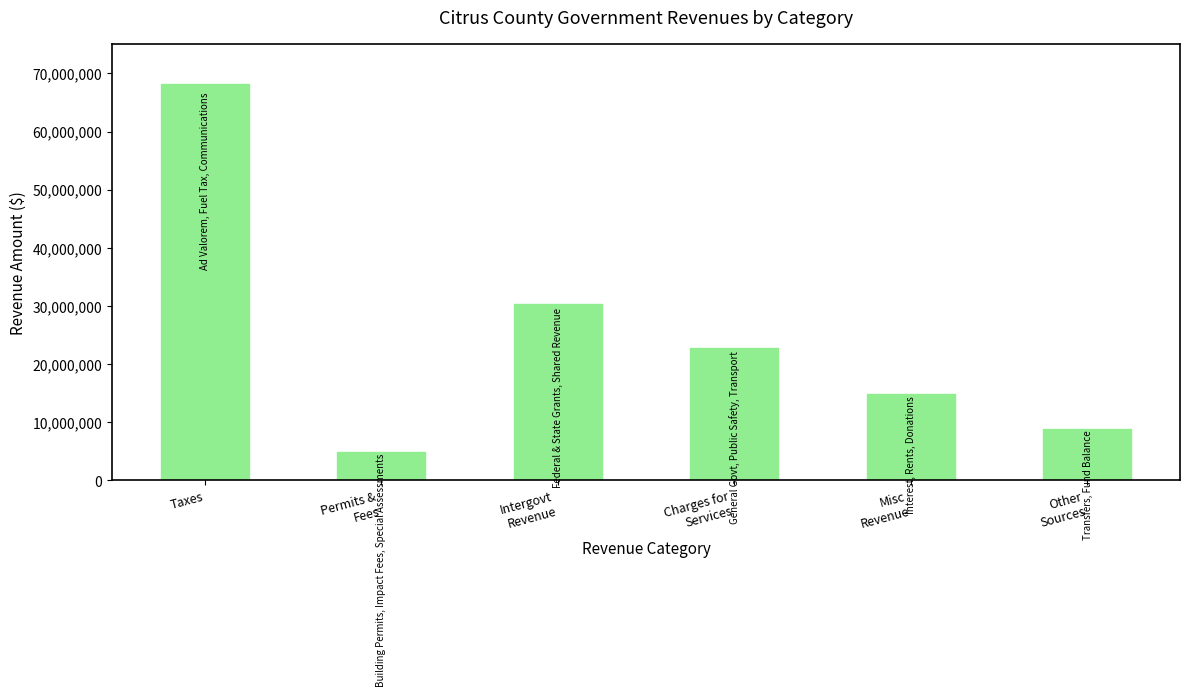

The chart shows a value of 18054157 at Taxes. True or false?

False